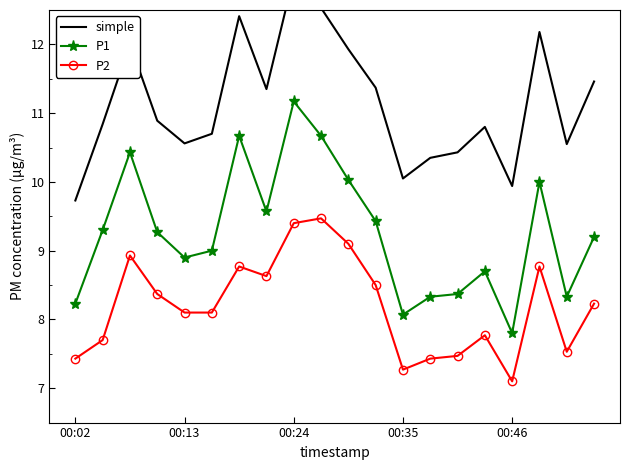

True or false: P1 and simple intersect in this chart.

False